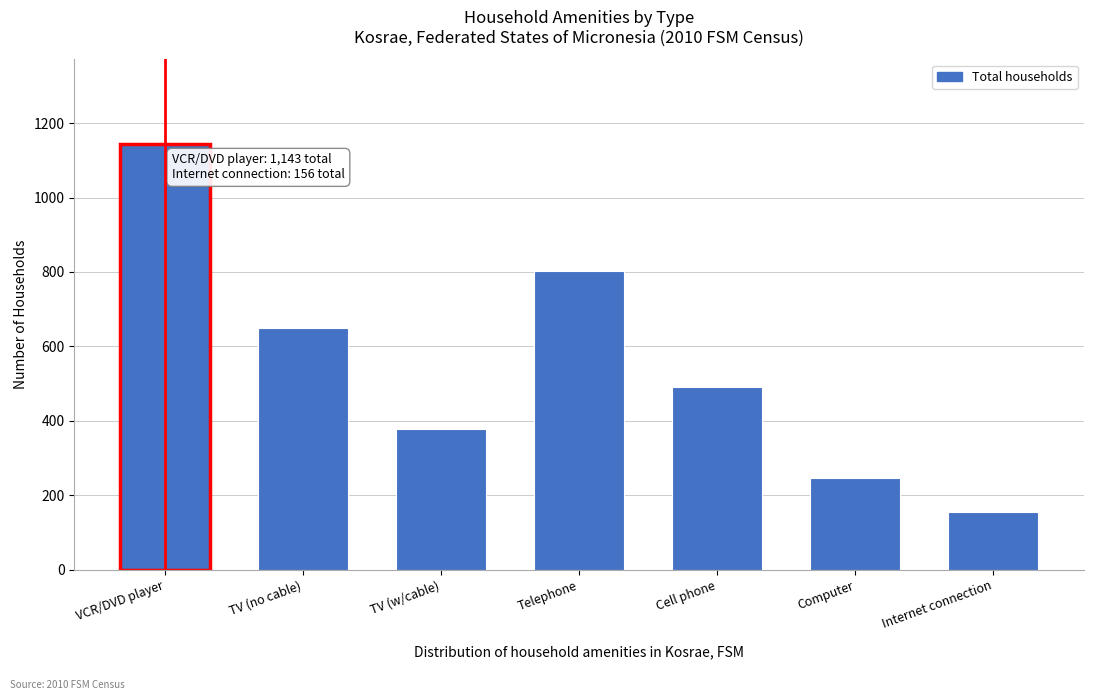

Reading right to left, list all the values displayed in this chart.

156	246	490	802	379	650	1143